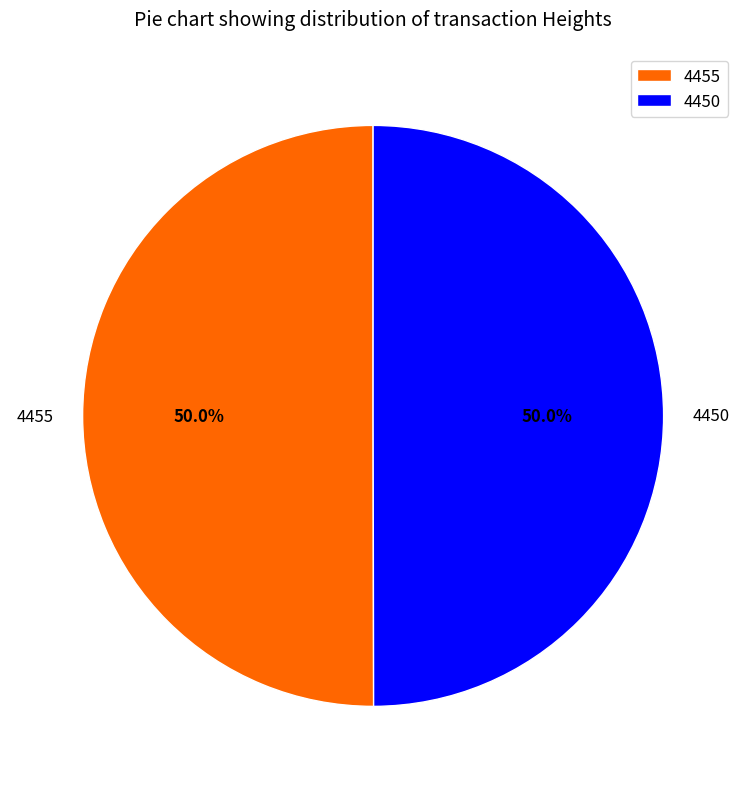

Is it true that 4455 is 37% of the pie?

False